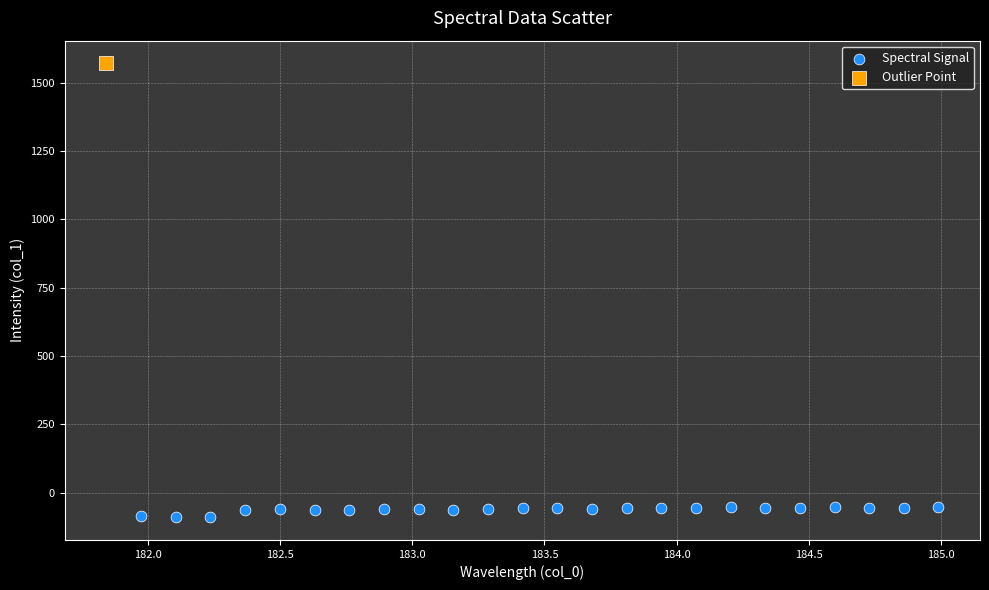

What are all the series names shown in the legend?

Spectral Signal, Outlier Point